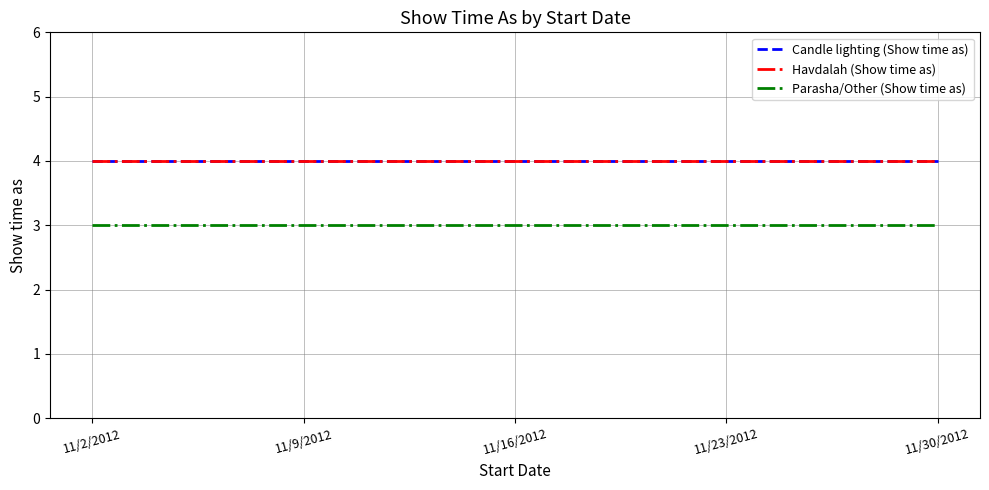

True or false: Candle lighting (Show time as) and Parasha/Other (Show time as) intersect in this chart.

False